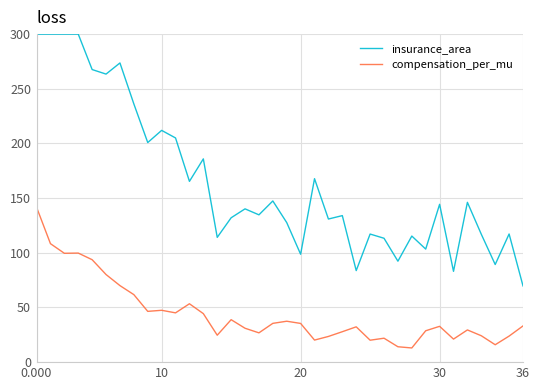

True or false: insurance_area and compensation_per_mu intersect in this chart.

False